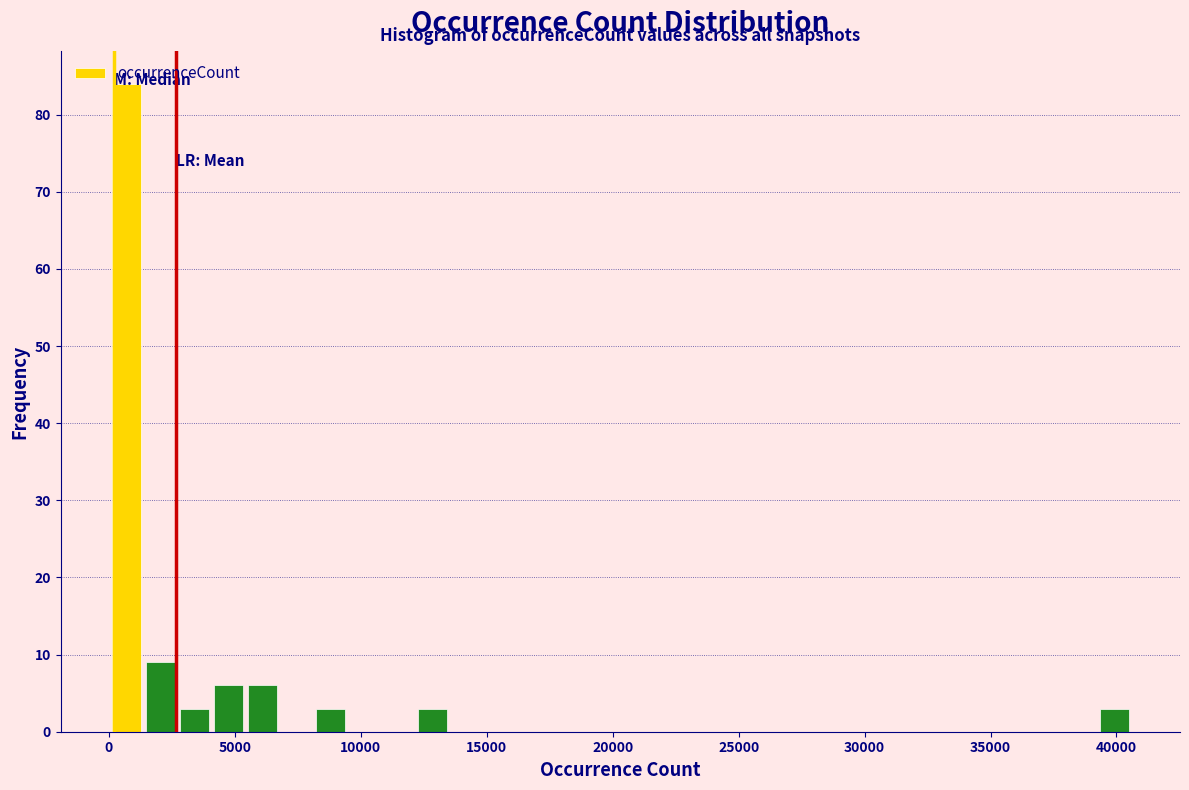

Read against the x-axis, roughly where is the centre of the tallest bar?

500